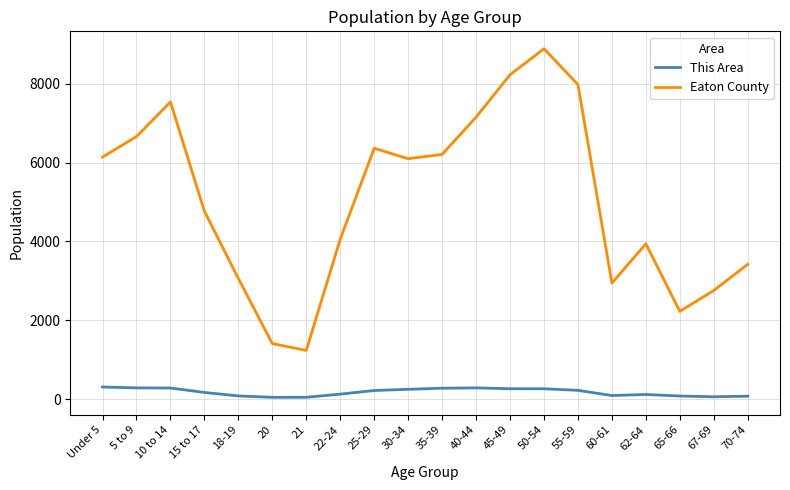

Which label corresponds to the largest value in the chart?

50-54